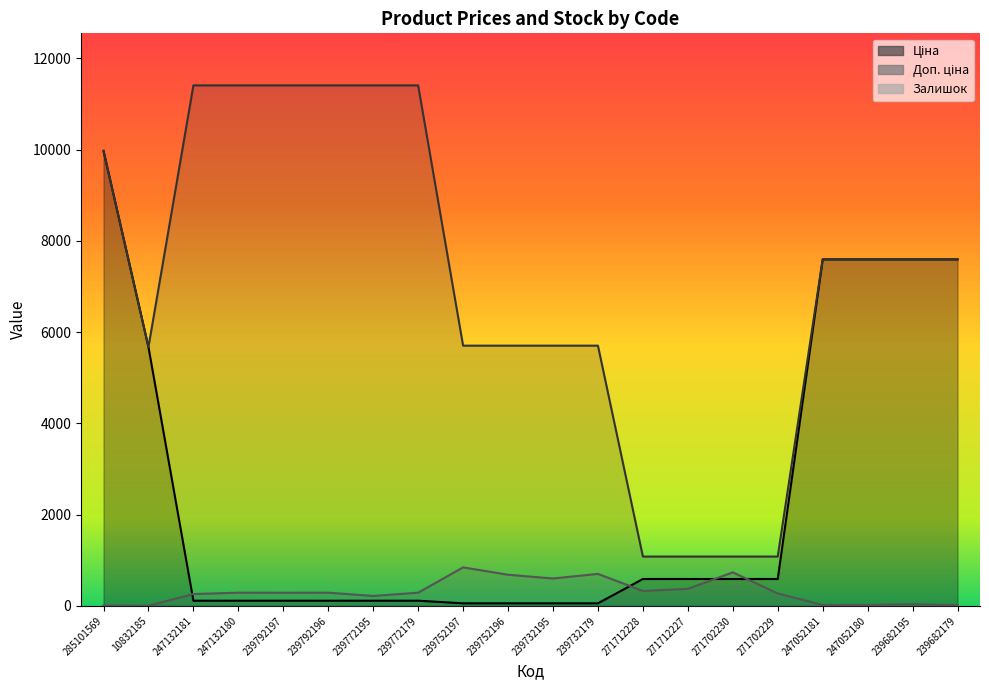

Where is Залишок nearest to the value 424?

271712227